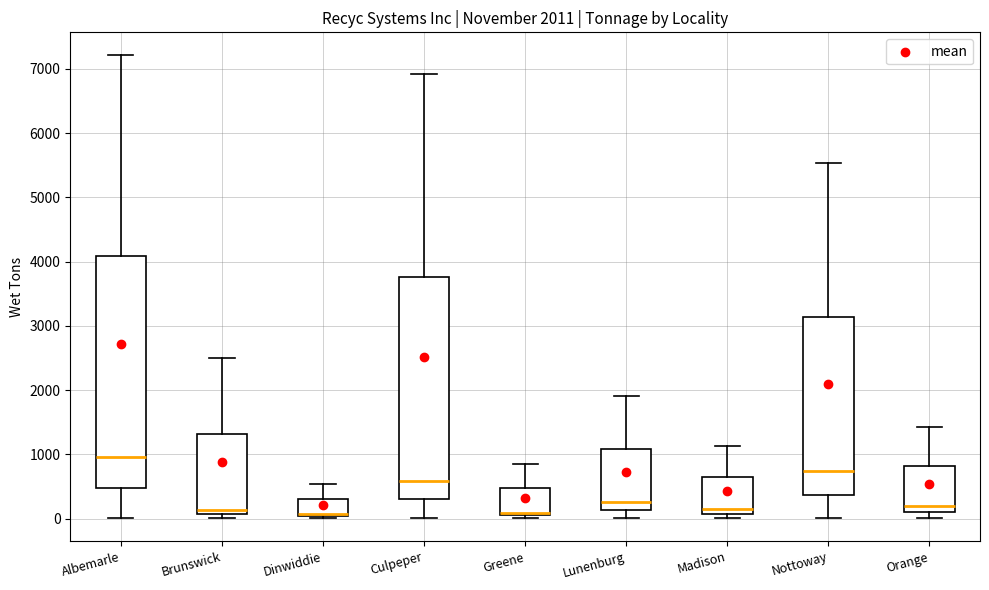

Comparing the boxes themselves (not the whiskers), which one is the tallest?

Albemarle